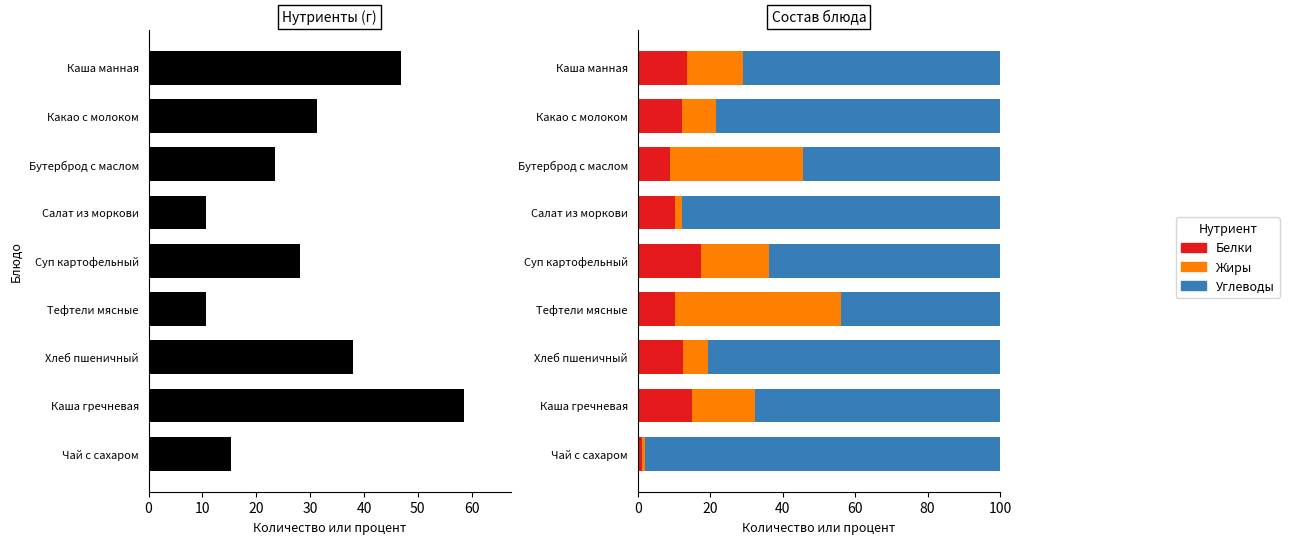

Reading right to left, list all the values displayed in this chart.

total: 15.3	58.5	38.0	10.7	28.2	10.6	23.5	31.3	46.8
Белки: 1.3	14.9	12.6	10.3	17.4	10.4	8.9	12.1	13.7
Жиры: 0.7	17.6	6.8	45.8	18.8	1.9	36.6	9.6	15.4
Углеводы: 98.0	67.5	80.5	43.9	63.8	87.7	54.5	78.3	70.9